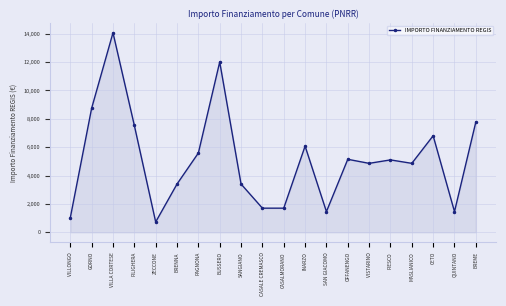

What is the difference between the values at GORNO and BREME?

972